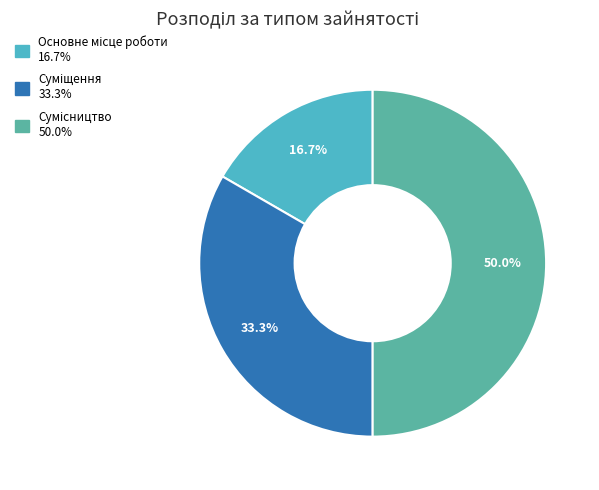

Is Суміщення the majority of the pie?

No